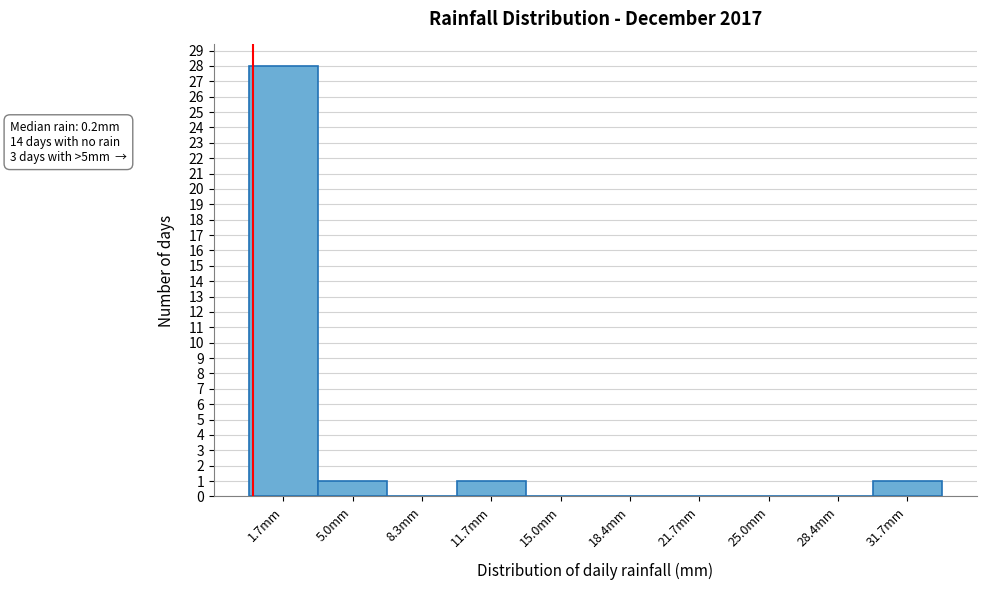

Which range on the x-axis has the tallest bar?

0.0 to 3.5